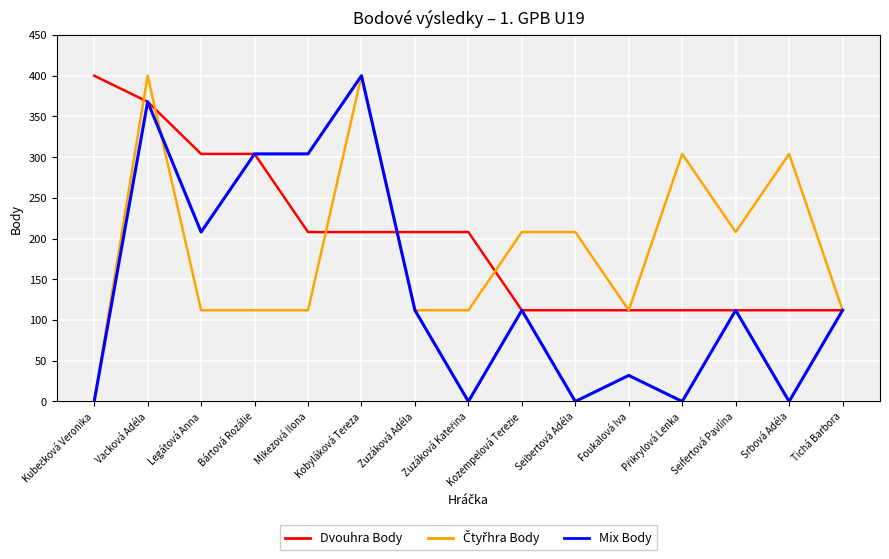

Read the Mix Body value at Zuzáková Adéla.

112